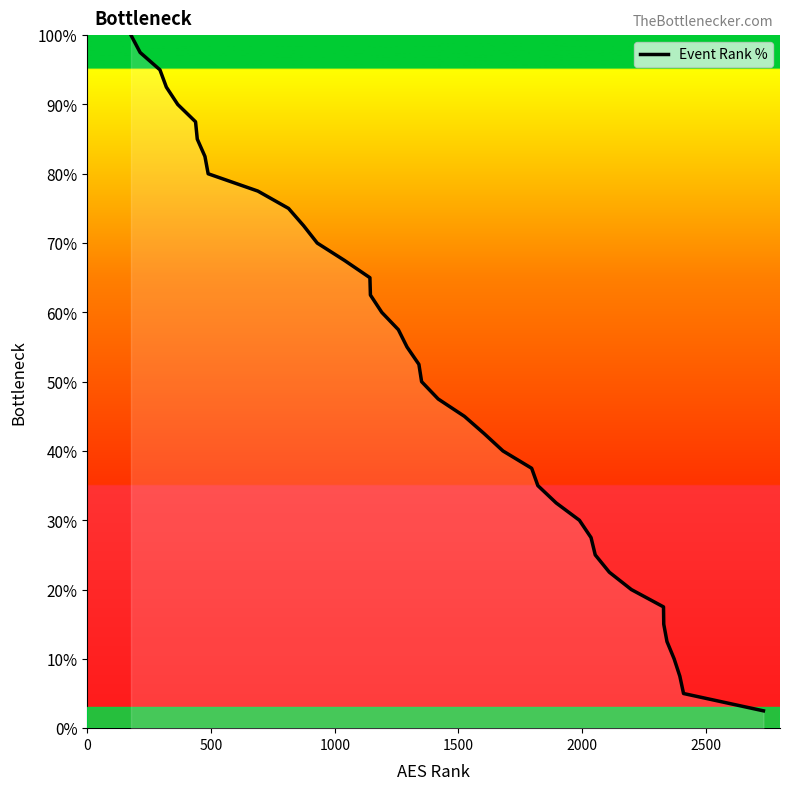

What is the greatest value displayed?

100.0